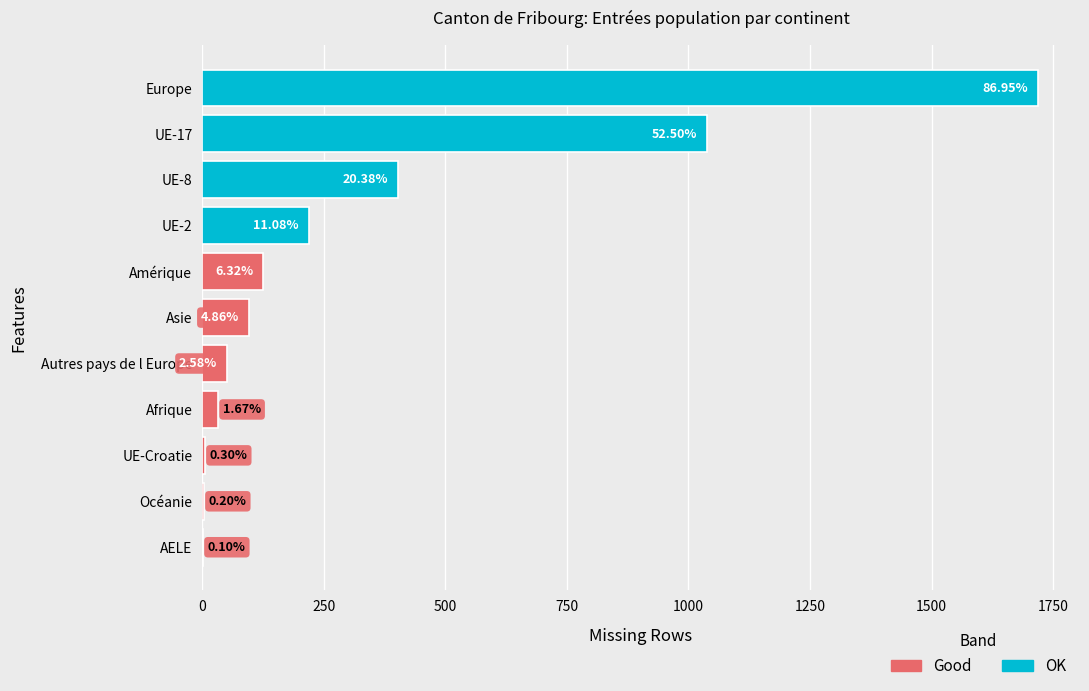

Are the bars grouped side by side (vs. stacked)?

No